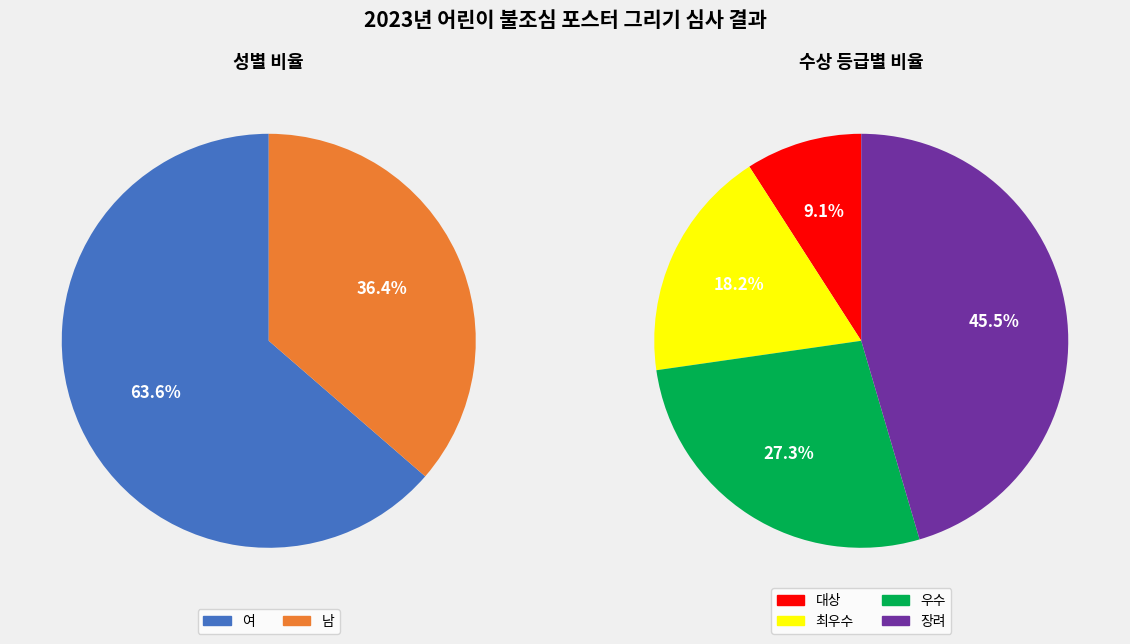

How many slices are in this pie chart?

2